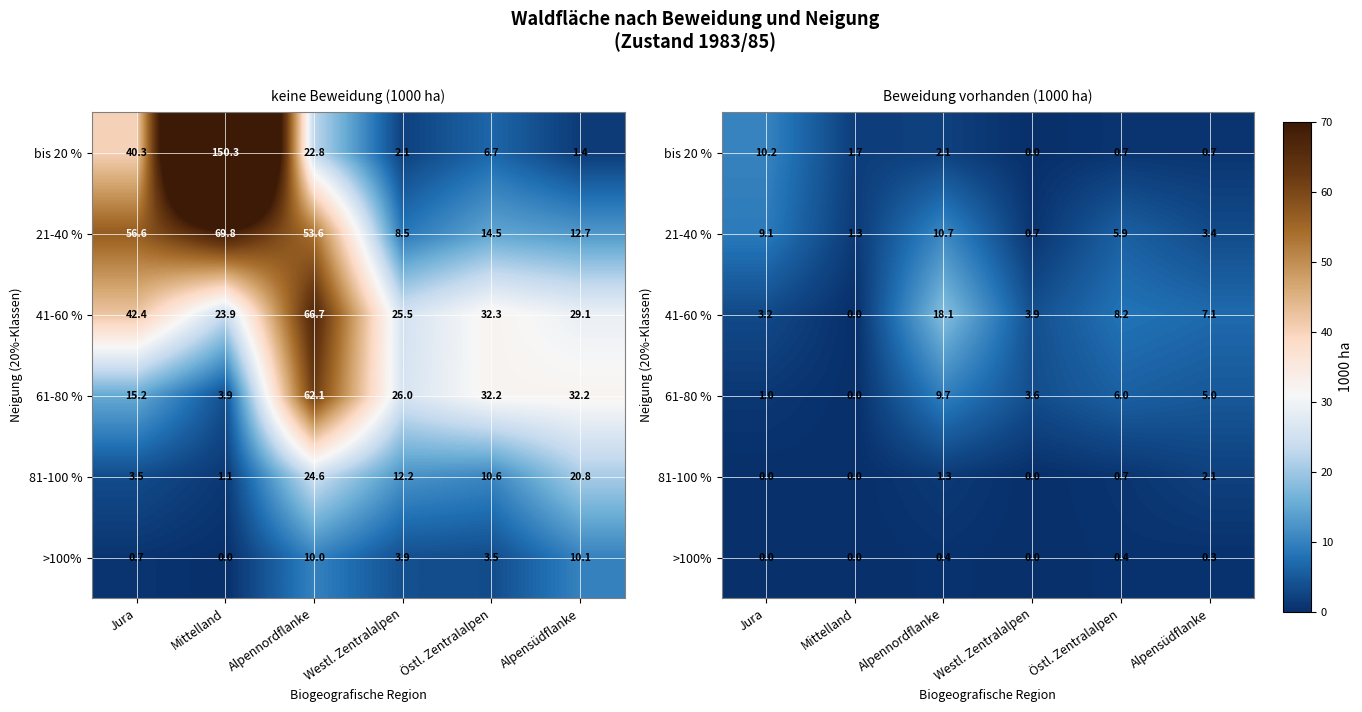

Is it true that 41-60 % equals 3.2 at Jura?

True